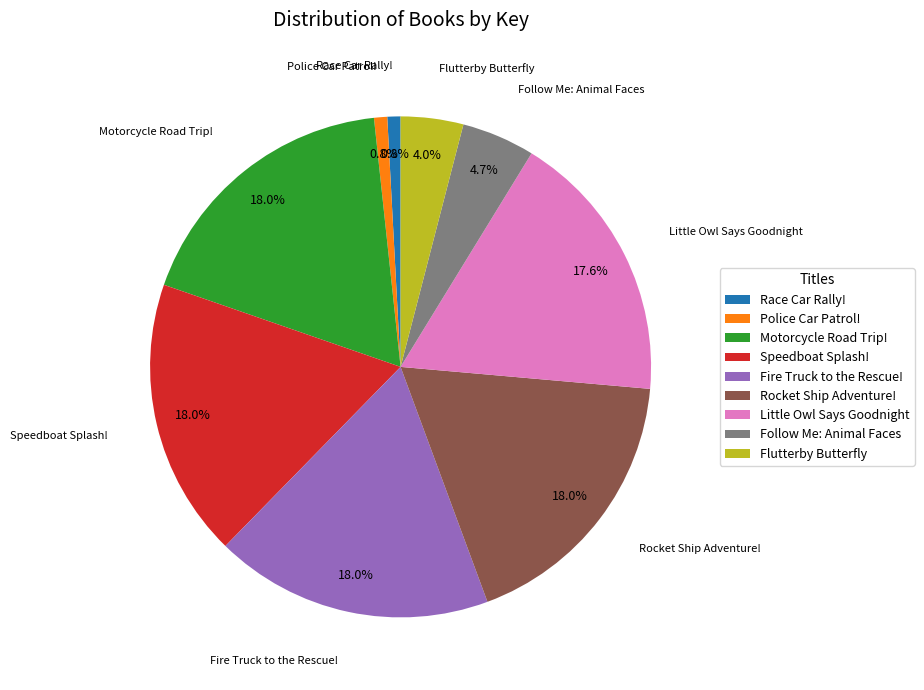

Approximately how many times larger is the value at Follow Me: Animal Faces compared to Speedboat Splash!?

0.3